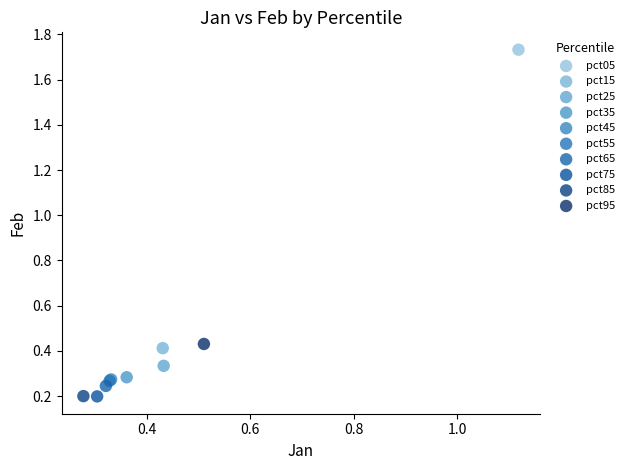

What are all the series names shown in the legend?

pct05, pct15, pct25, pct35, pct45, pct55, pct65, pct75, pct85, pct95